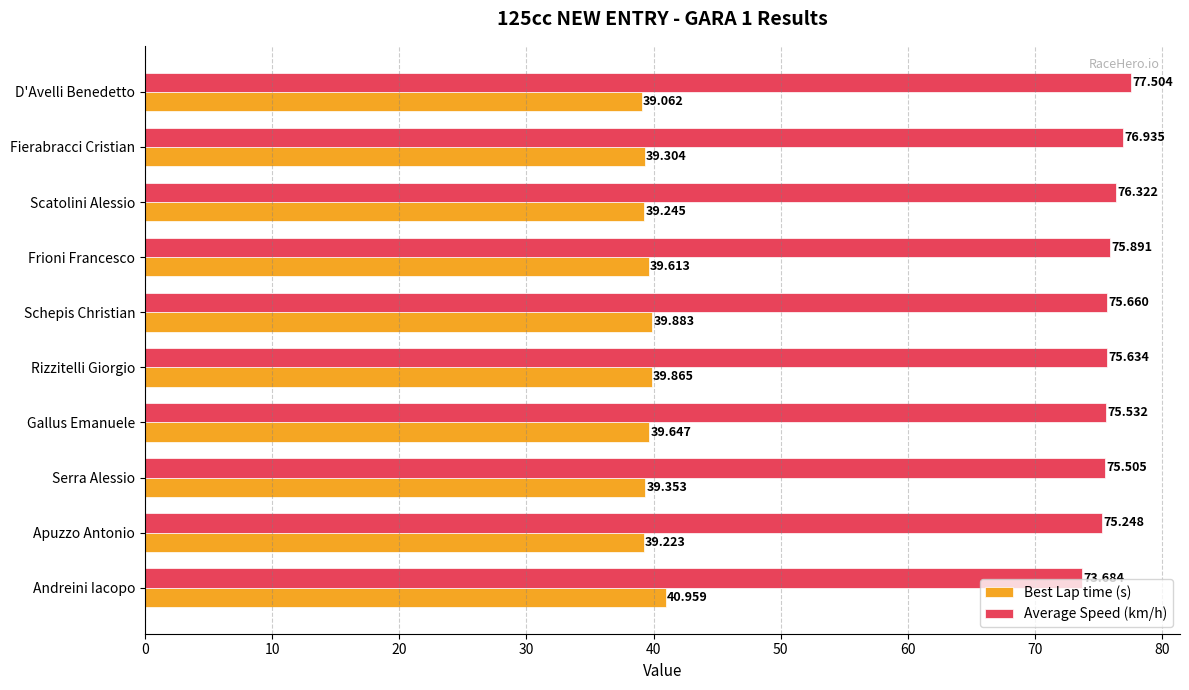

Rank the categories by Average Speed (km/h) value from highest to lowest.

D'Avelli Benedetto, Fierabracci Cristian, Scatolini Alessio, Frioni Francesco, Schepis Christian, Rizzitelli Giorgio, Gallus Emanuele, Serra Alessio, Apuzzo Antonio, Andreini Iacopo